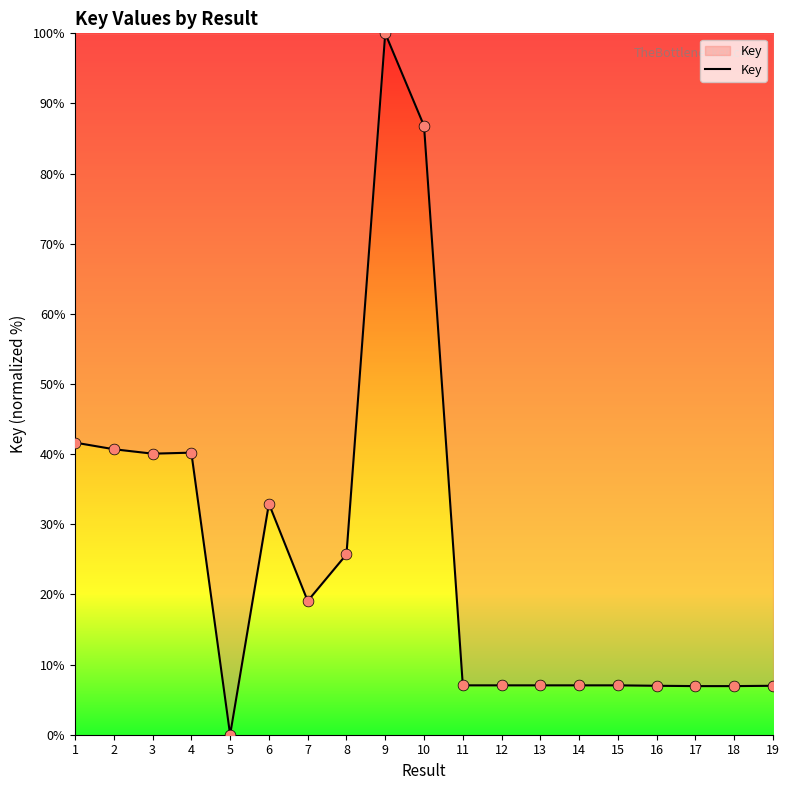

What is the ratio of the value at 12 to the value at 4?

0.2